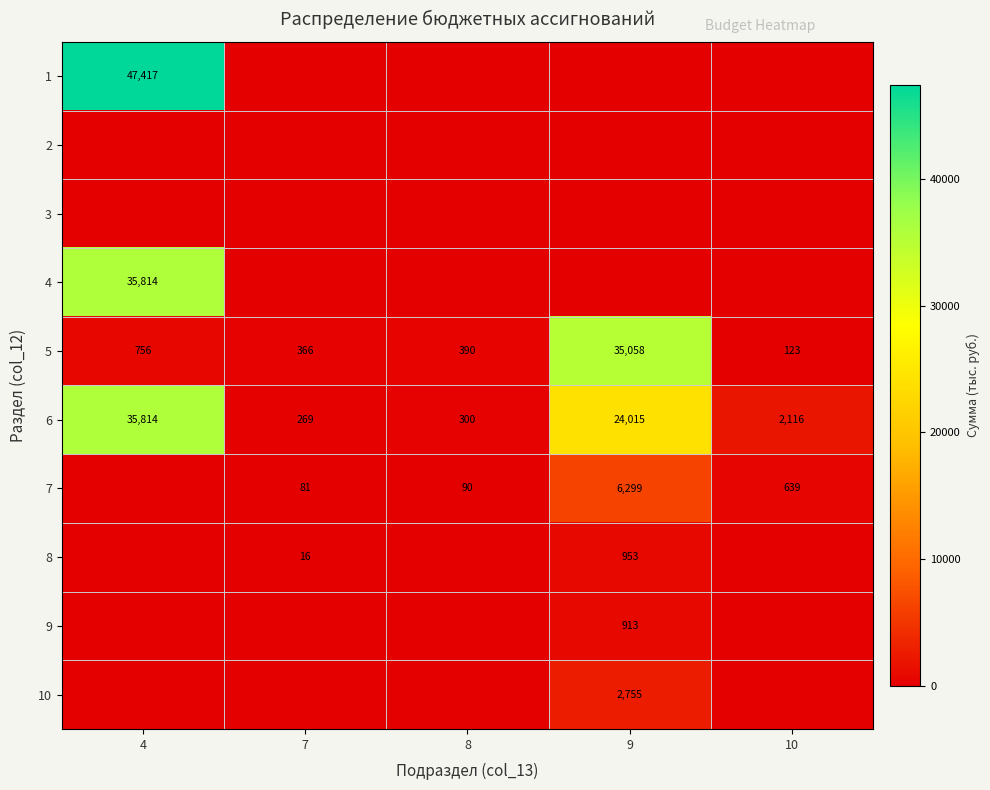

True or false: 6 has a value of 103.4 at 8.

False